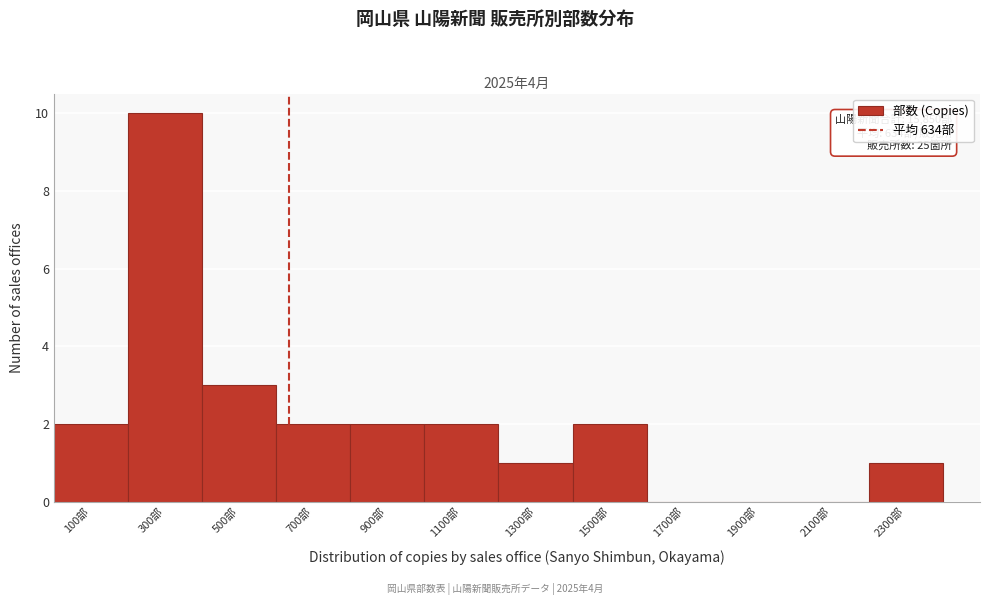

Over which range of the x-axis is the bar tallest?

200 to 400